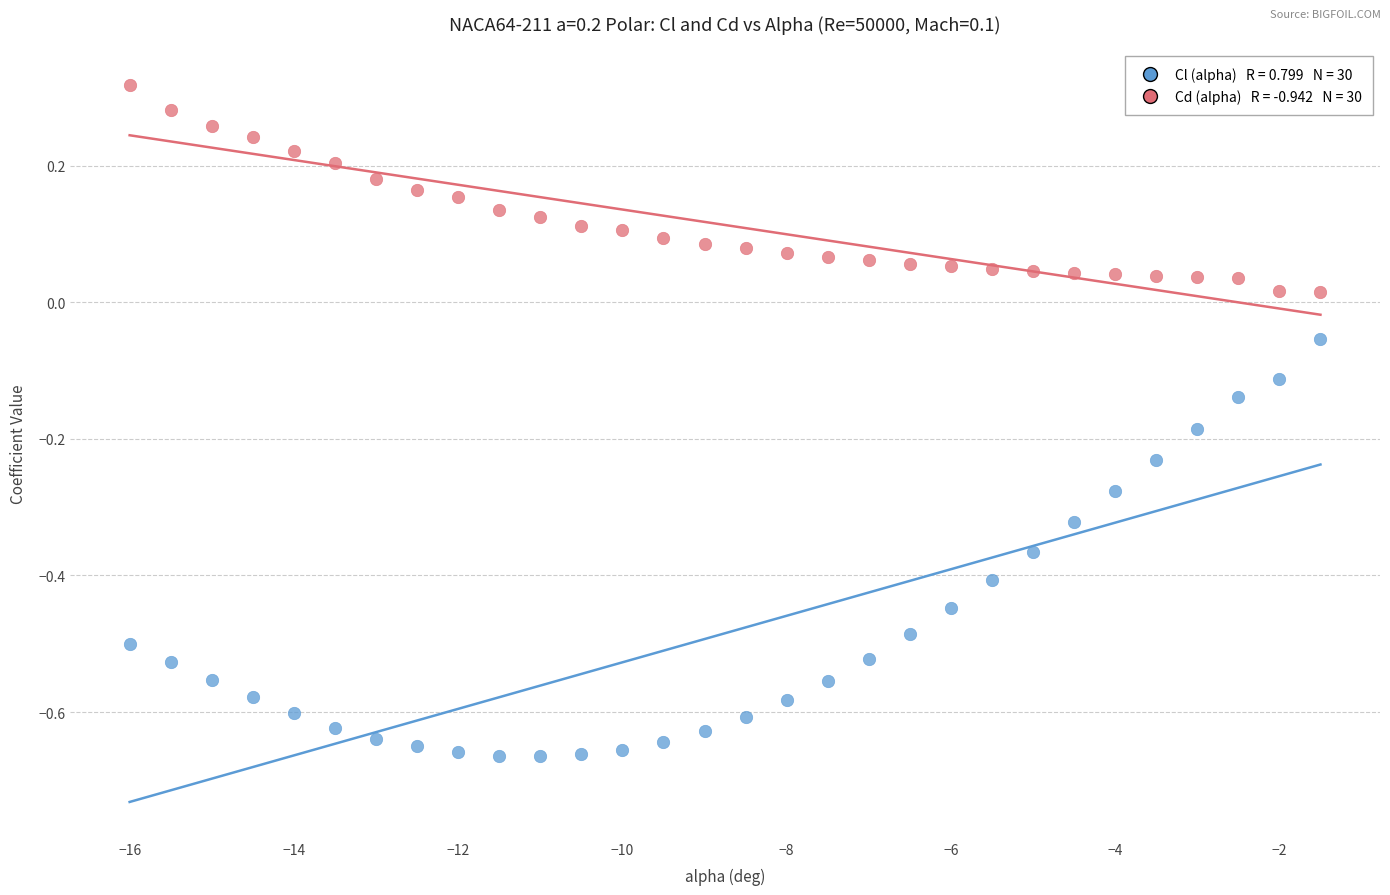

Across all data points, what is the range of Y values (max minus min)?

1.0